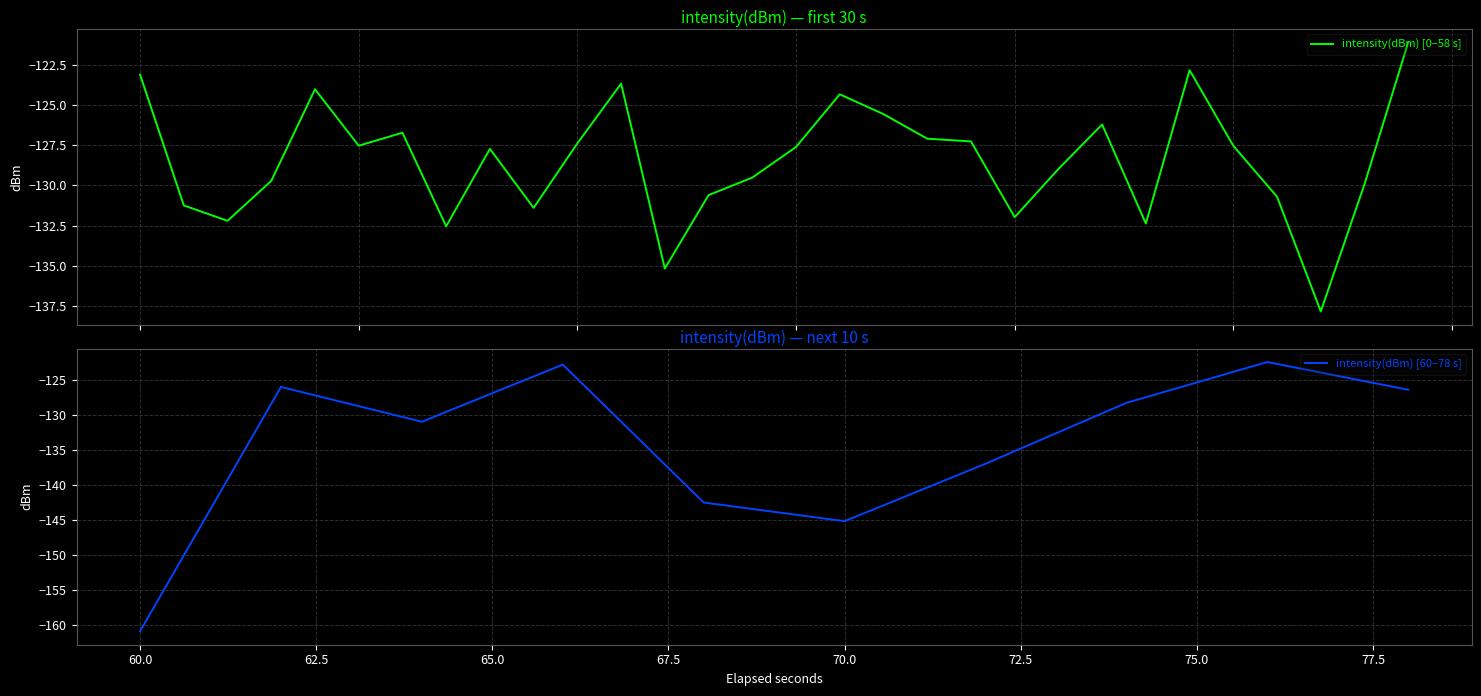

True or false: the data shows -230.1 at 13.

False